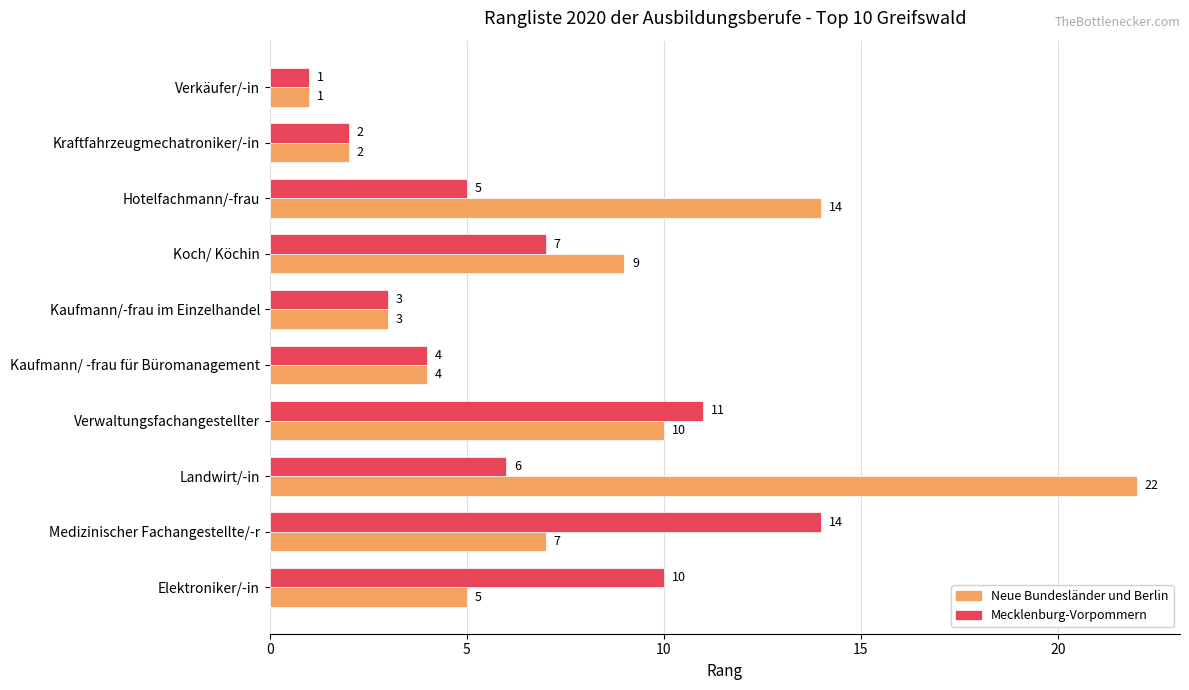

True or false: Mecklenburg-Vorpommern has a value of 7 at Koch/ Köchin.

True